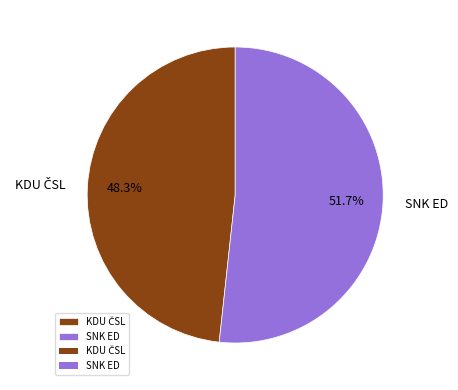

What percentage is NOT represented by SNK ED?

48.3%